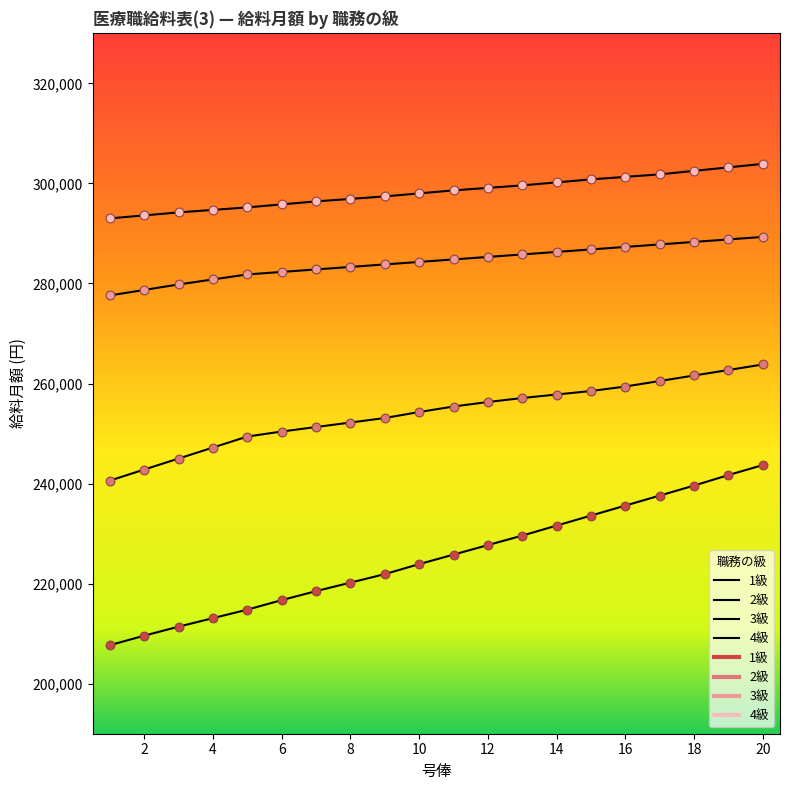

At which category is the sum across all series the highest?

20